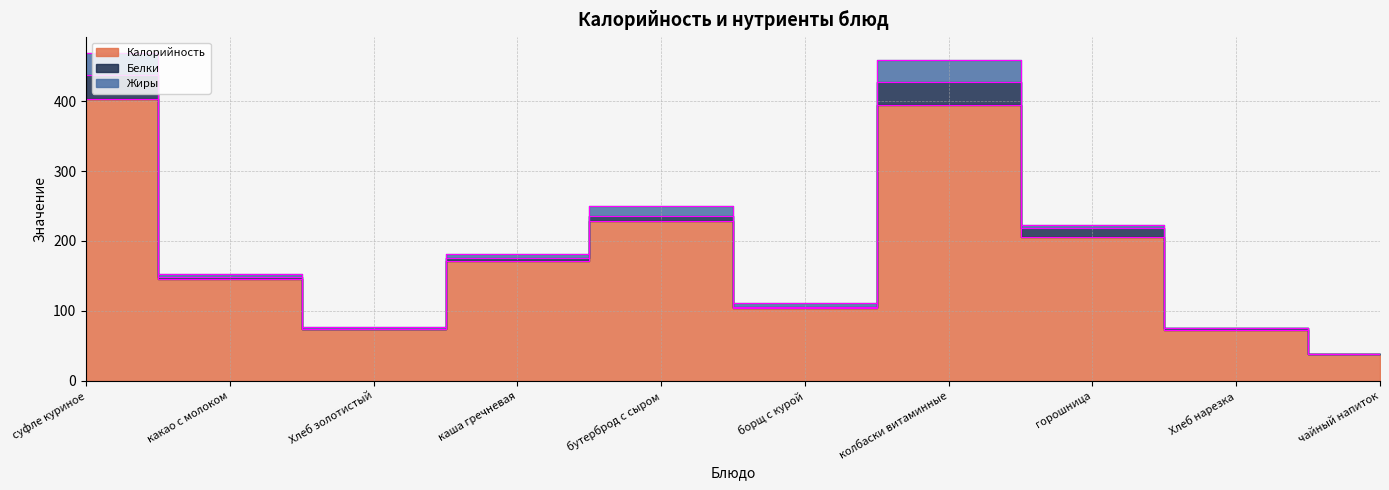

What position from the right is колбаски витаминные?

4